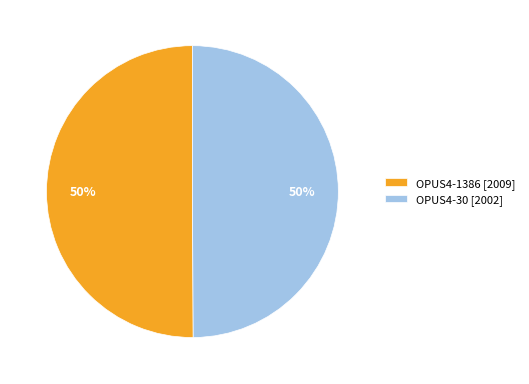

Is it true that OPUS4-30 is 50% of the pie?

True